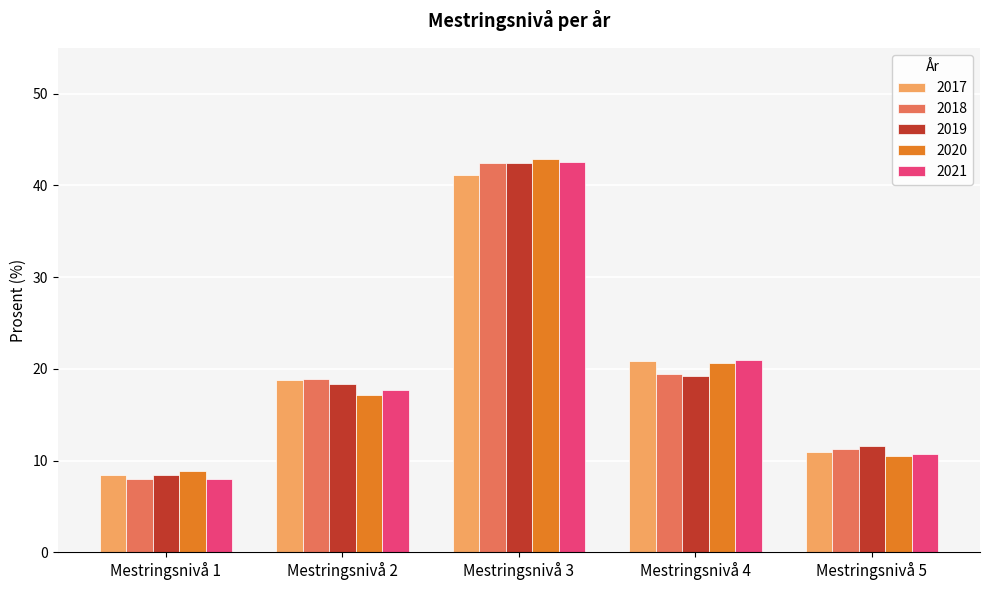

What is the average value of the 2019 series?

20.0